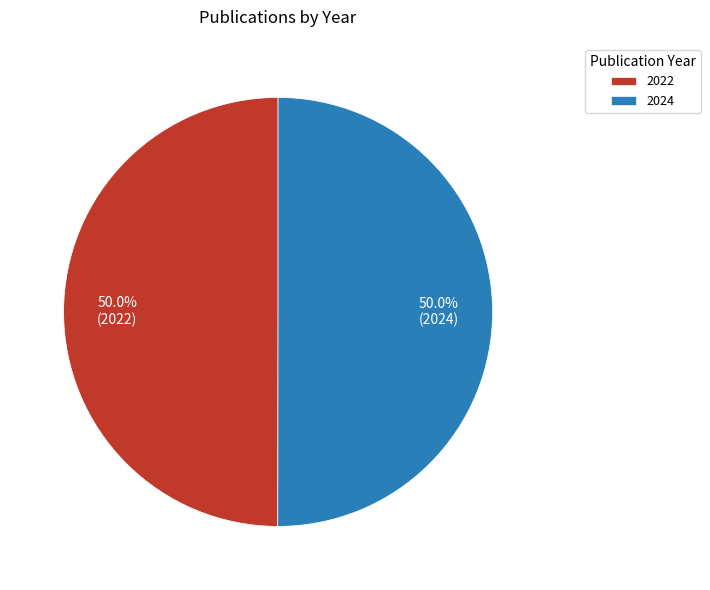

Is the sum of 2022 and 2024 greater than half?

Yes